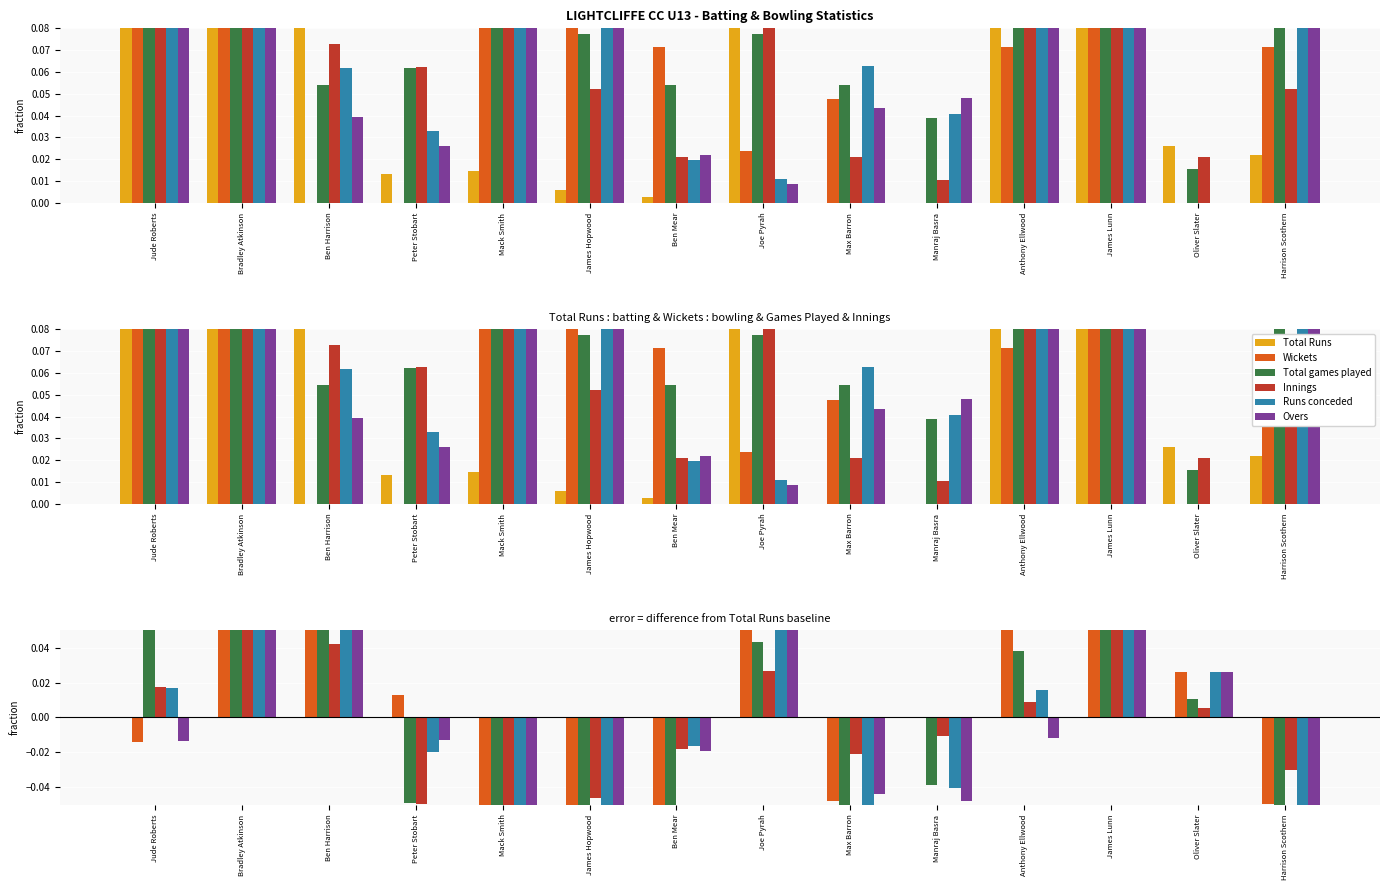

Which series has the largest total across all categories?

Wickets